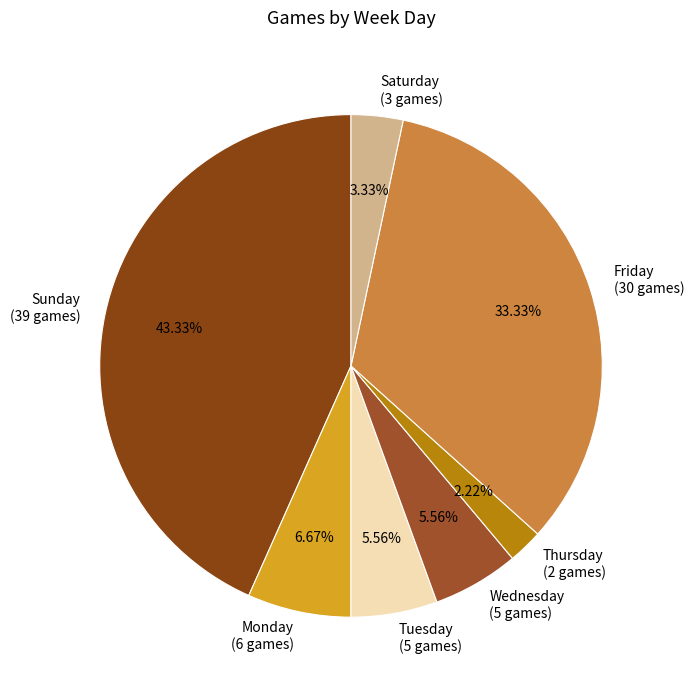

Between Friday (30 games) and Saturday (3 games), which is larger?

Friday (30 games)